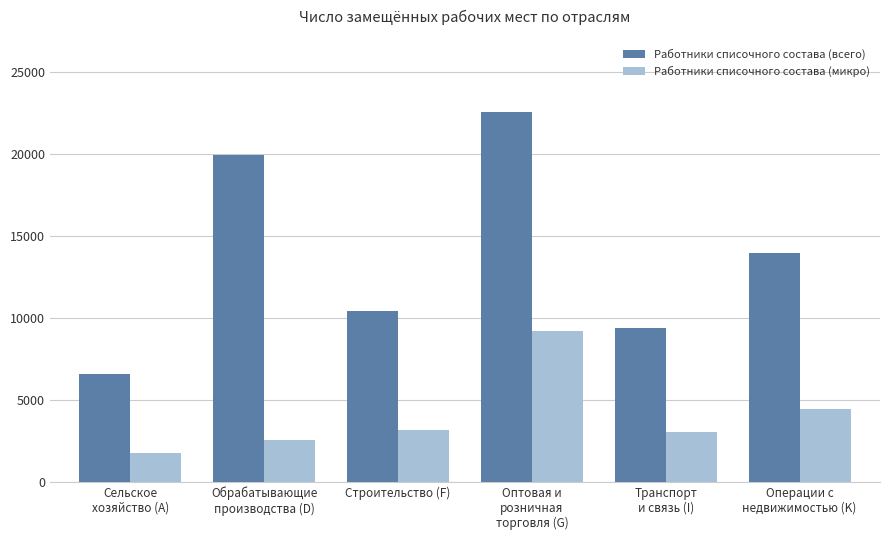

At how many categories does at least one series exceed 9574?

4